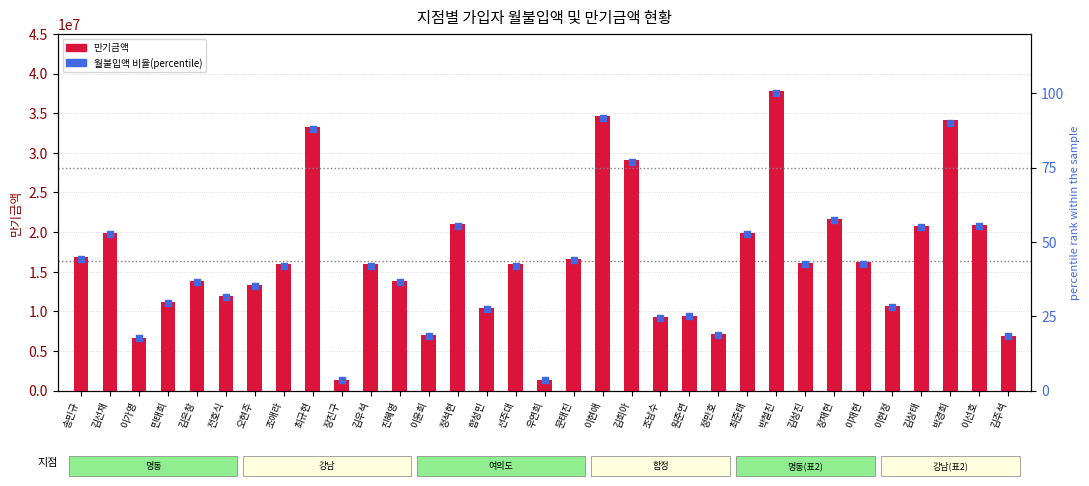

Which series has the largest Y range (max minus min)?

만기금액